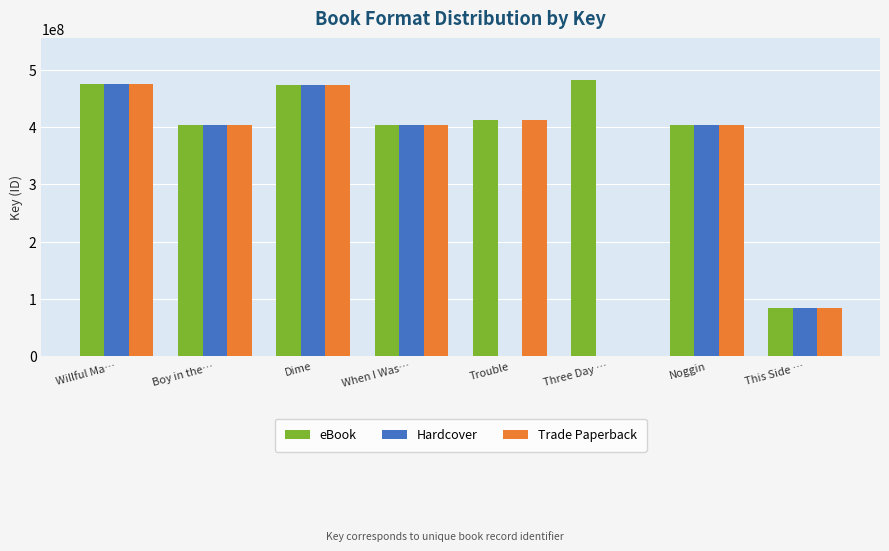

At which label is Hardcover closest to 237465739?

This Side …